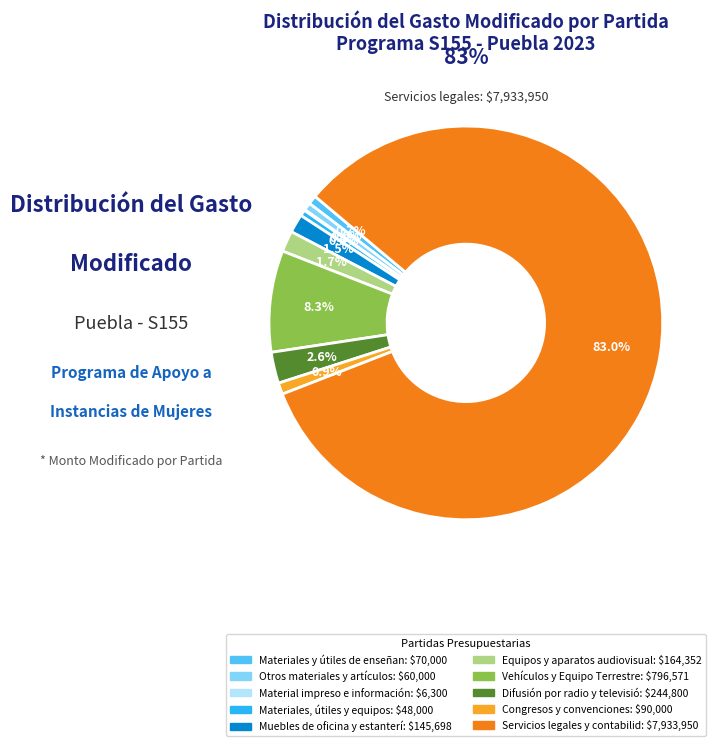

To the nearest percent, what is the average slice percentage?

10%